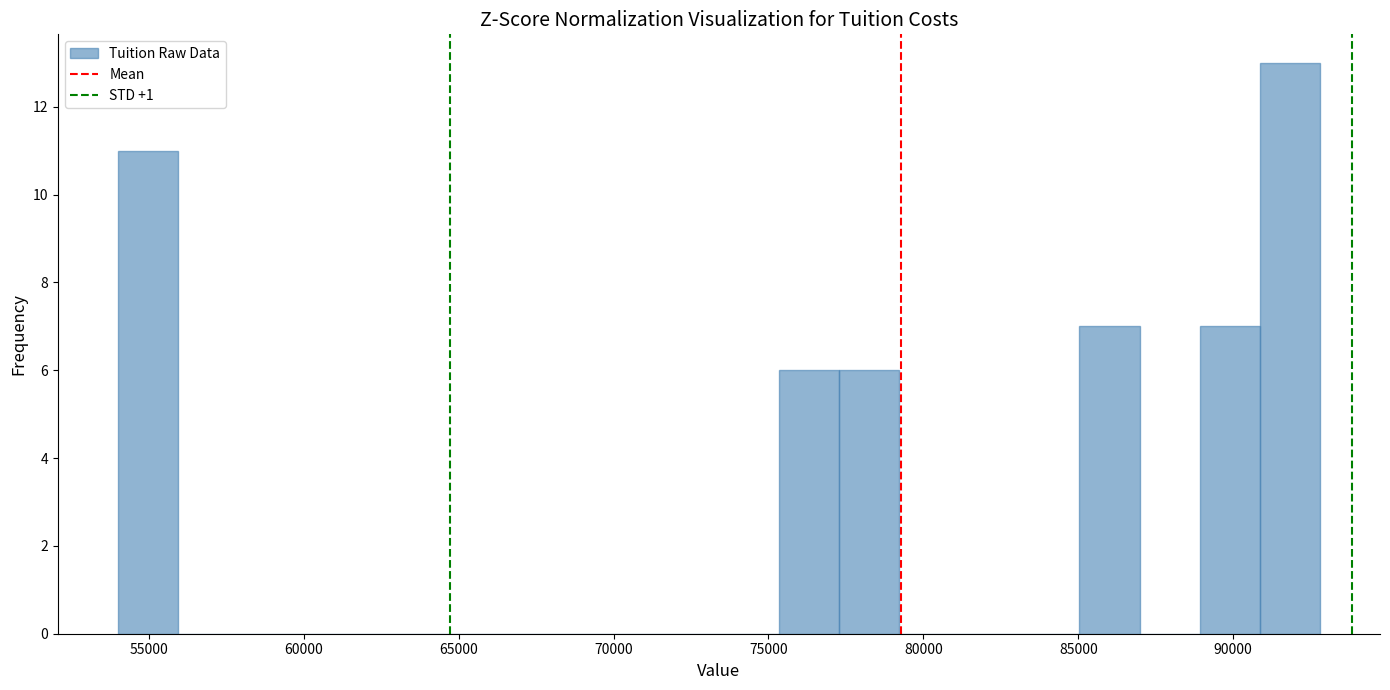

Read against the x-axis, roughly where is the centre of the tallest bar?

92000